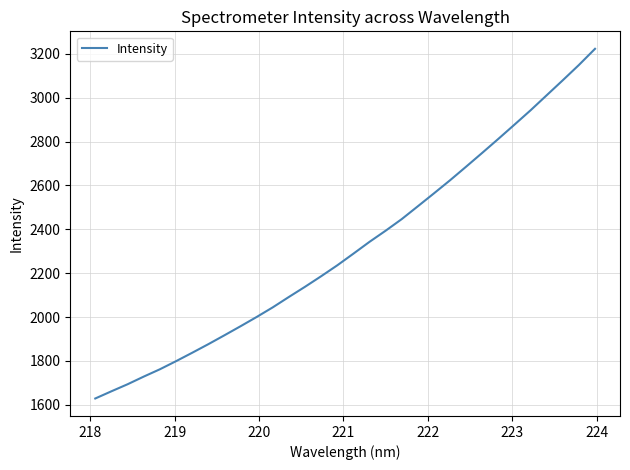

What is the greatest value displayed?

3223.0